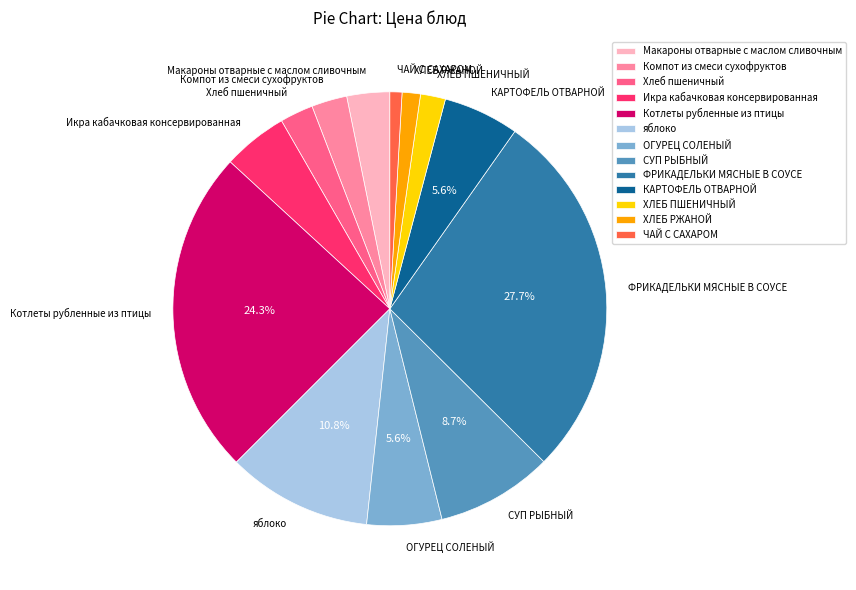

Which category has the biggest portion of the pie?

ФРИКАДЕЛЬКИ МЯСНЫЕ В СОУСЕ